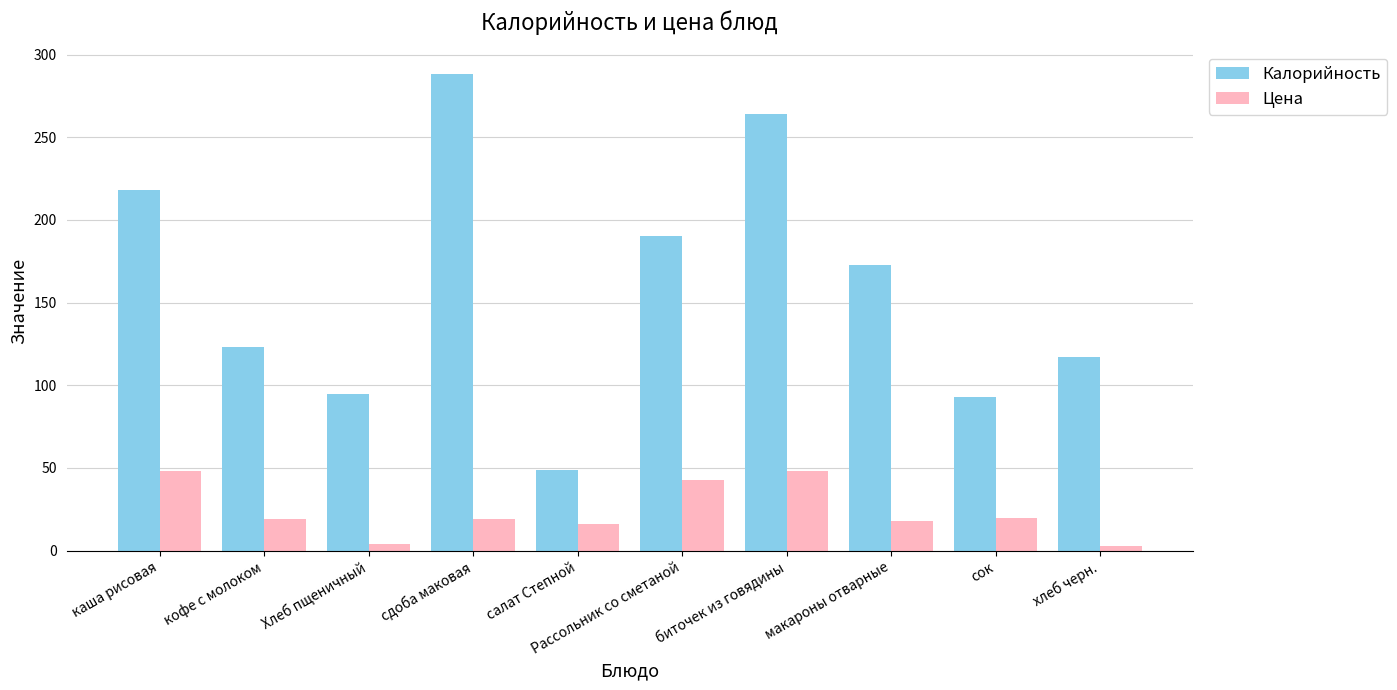

How many data points does each series have?

10